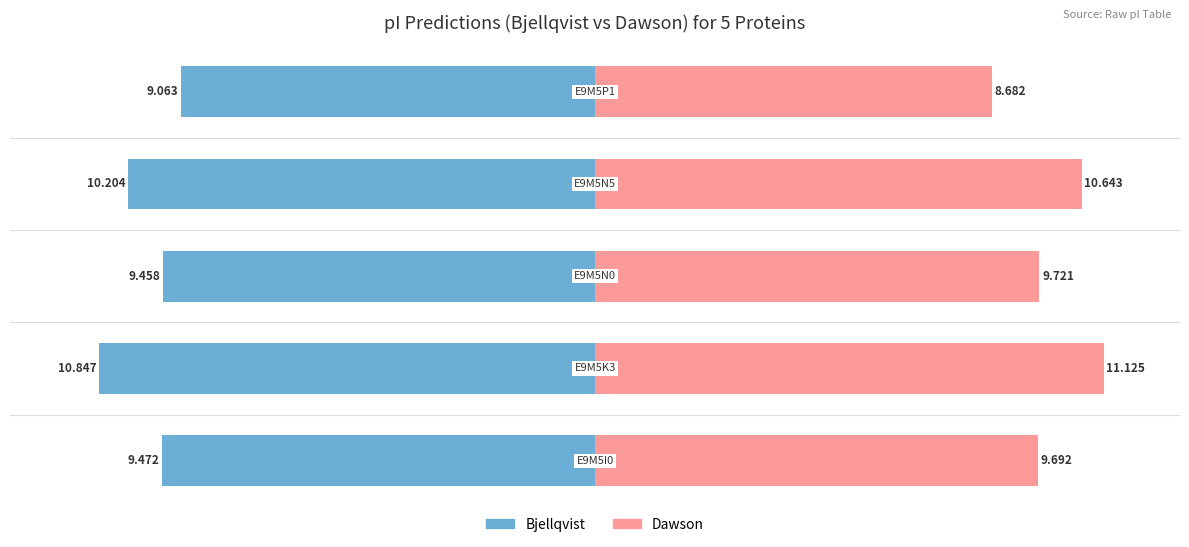

At 0, list the series in order from largest to smallest.

Dawson, Bjellqvist